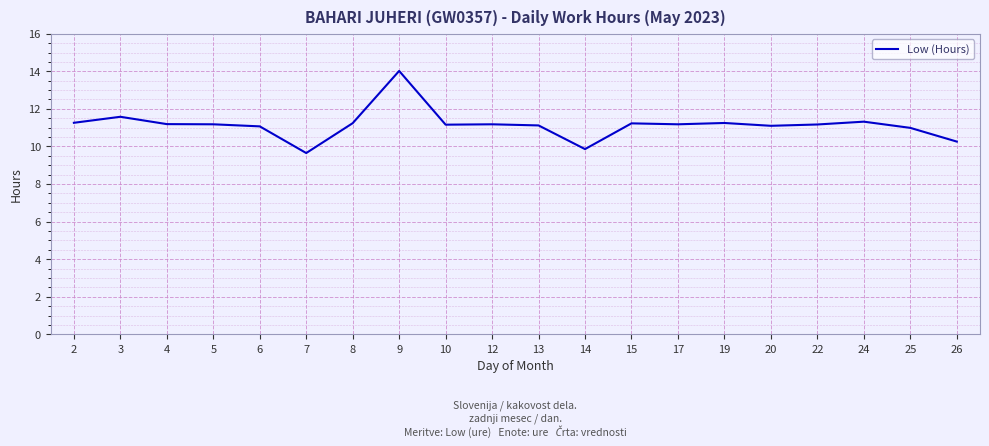

What is the difference between the maximum and minimum values?

4.4